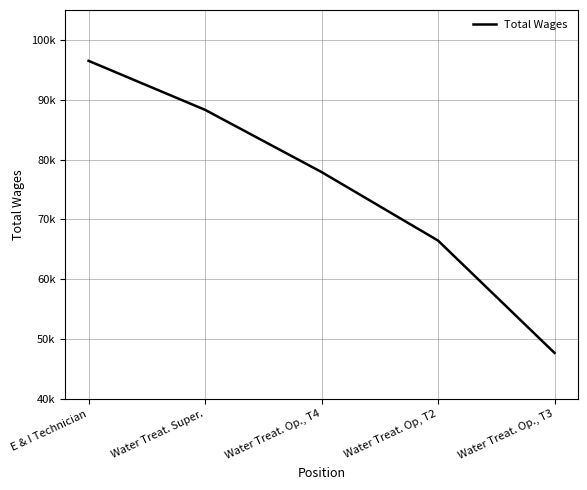

The chart shows a value of 26681 at Water Treat. Op, T2. True or false?

False